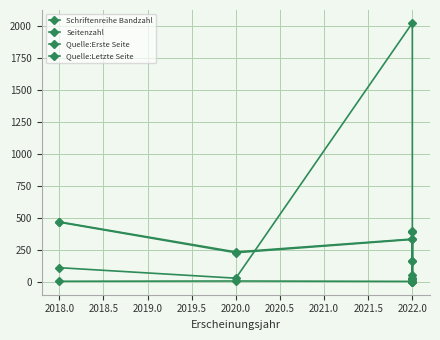

How many positive values does the Seitenzahl series have?

5